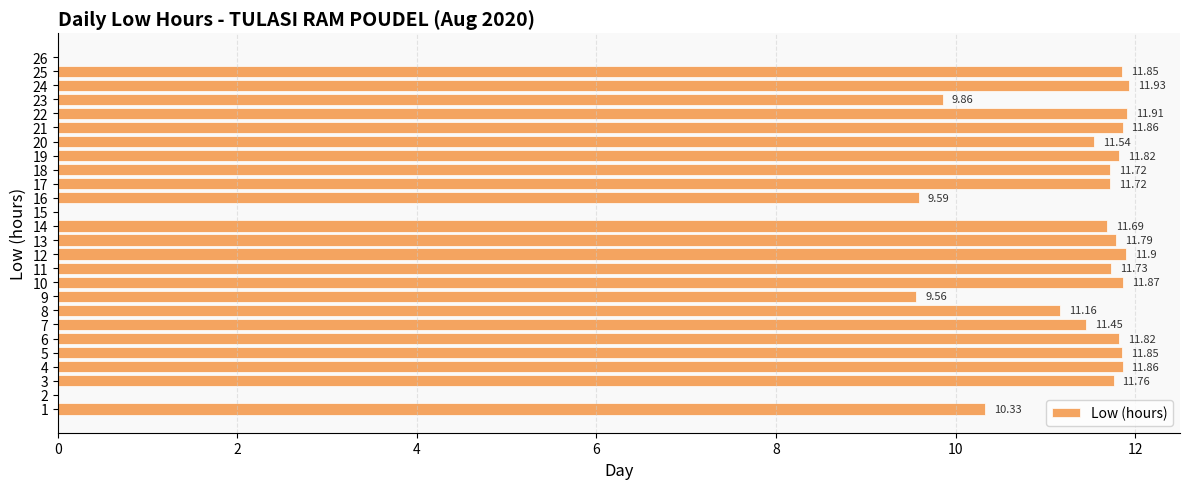

What is the sum of the values at 15 and 10?

11.9